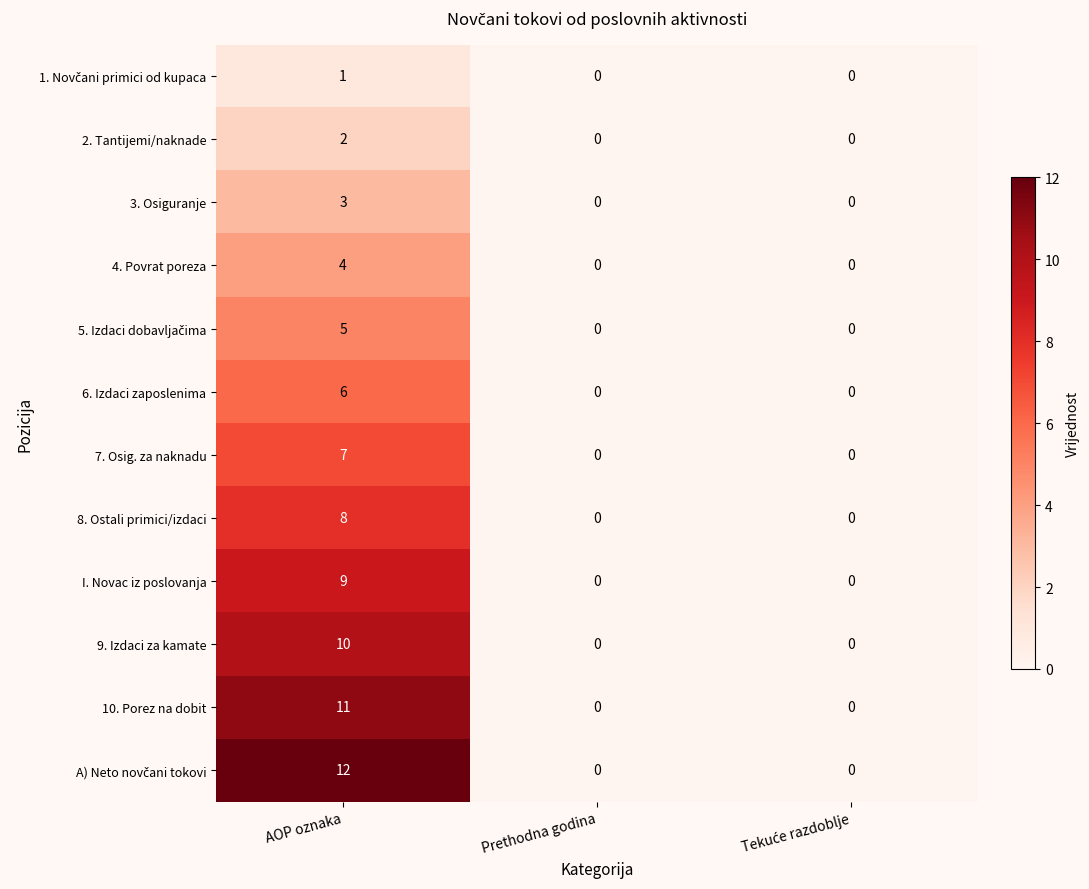

What is the total value across all series at AOP oznaka?

78